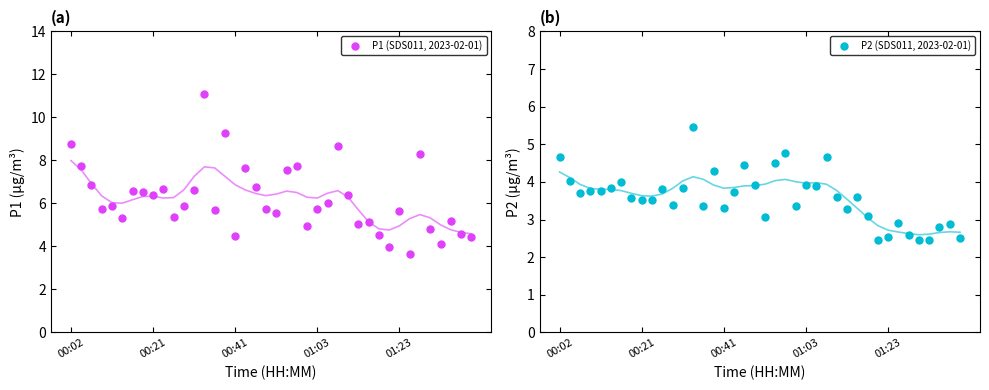

List the series in order of their peak value, lowest first.

P2 (SDS011, 2023-02-01), P1 (SDS011, 2023-02-01)